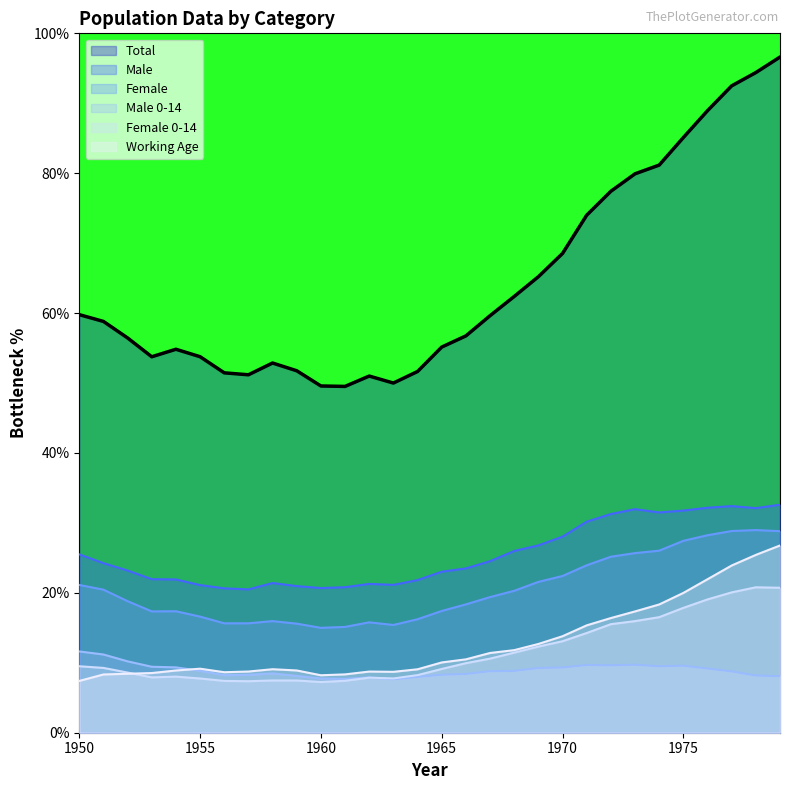

At which category does the chart reach its minimum across all series?

1960